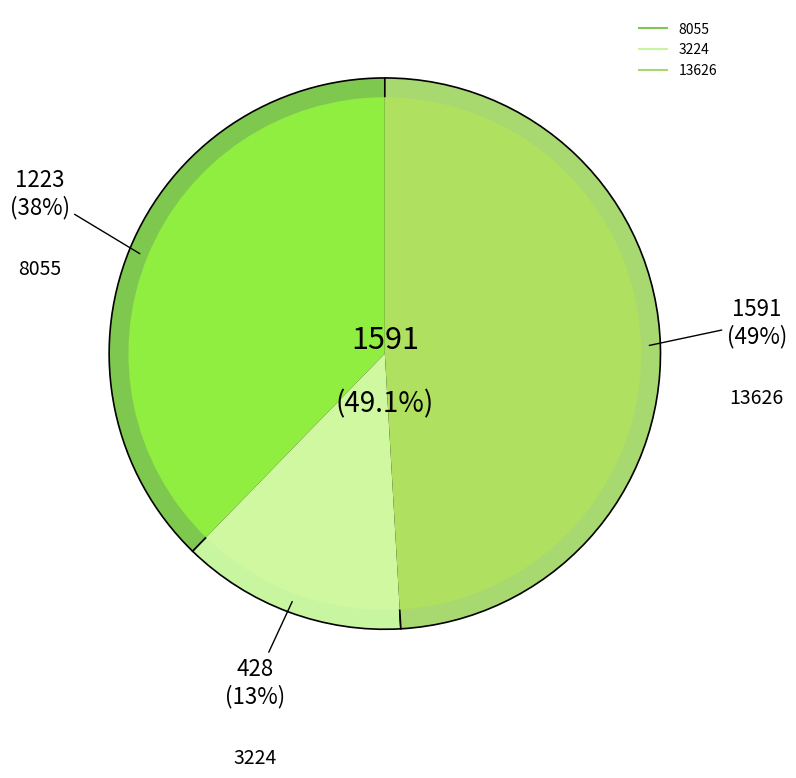

Is there a majority slice in this chart?

No